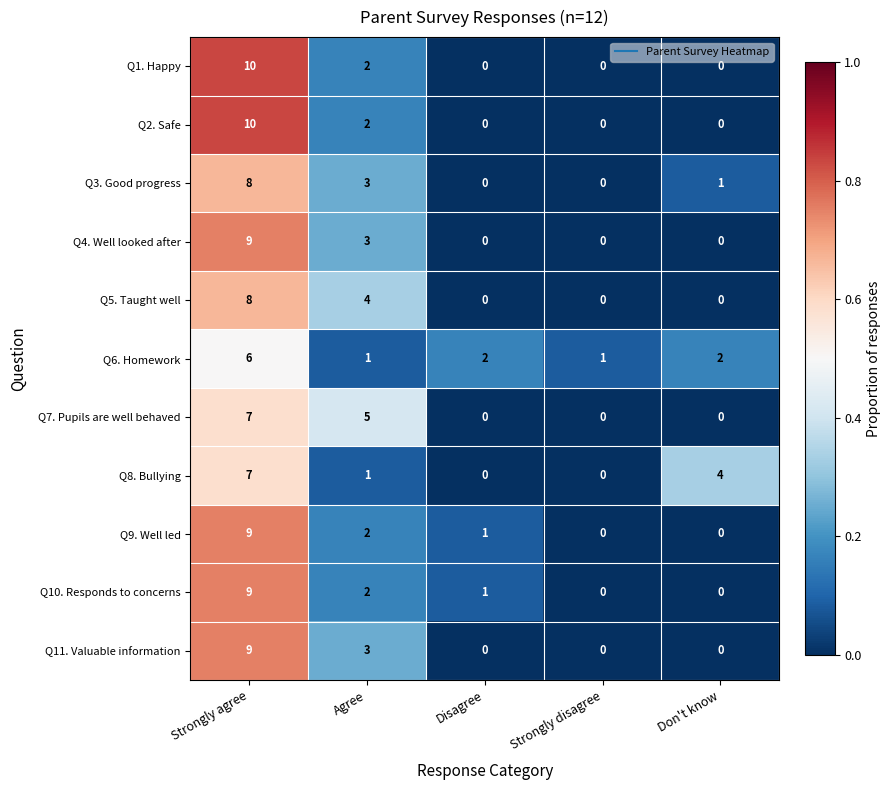

At which label does Q8. Bullying reach its peak?

Strongly agree